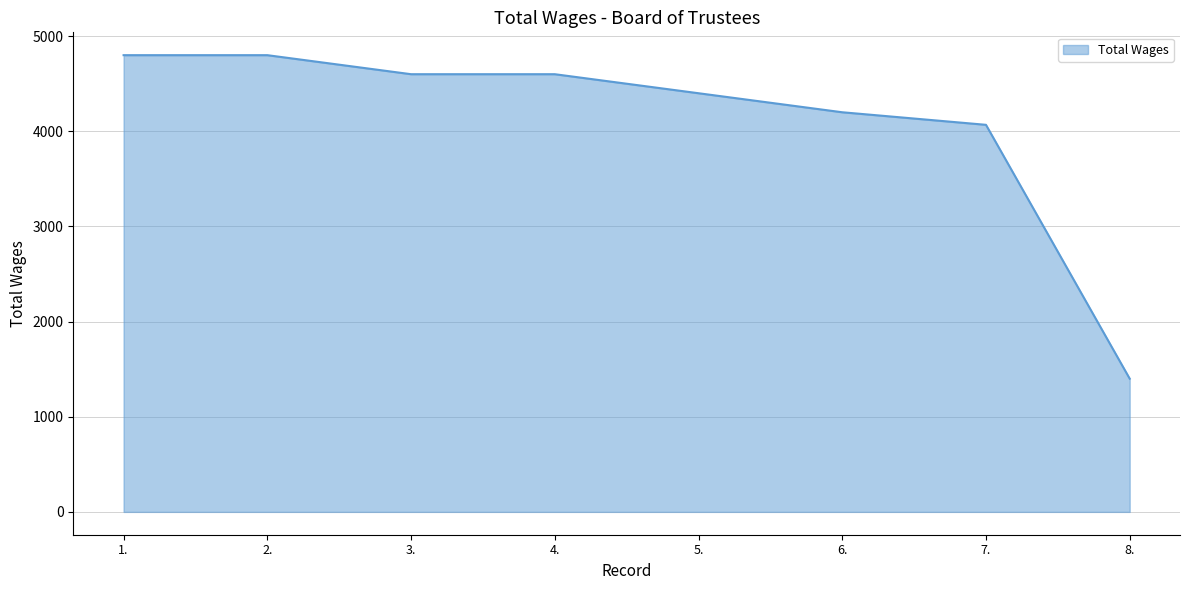

What is the sum of the values at 2. and 6.?

9000